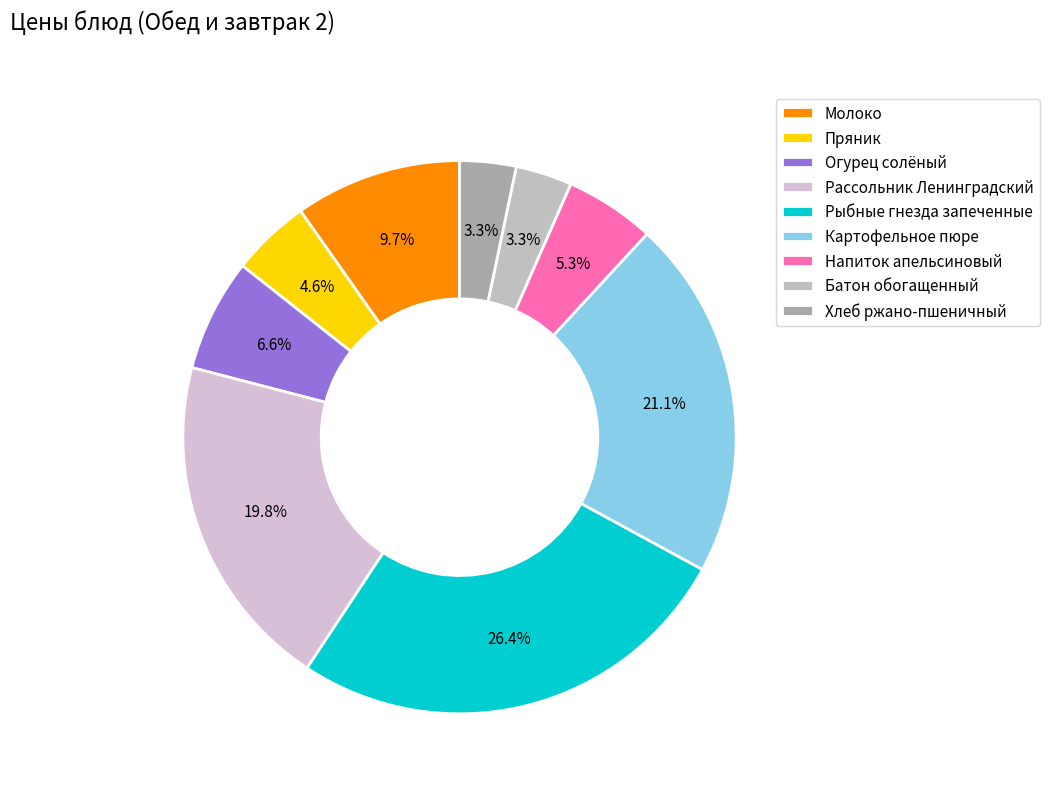

Count the number of slices in the pie.

9